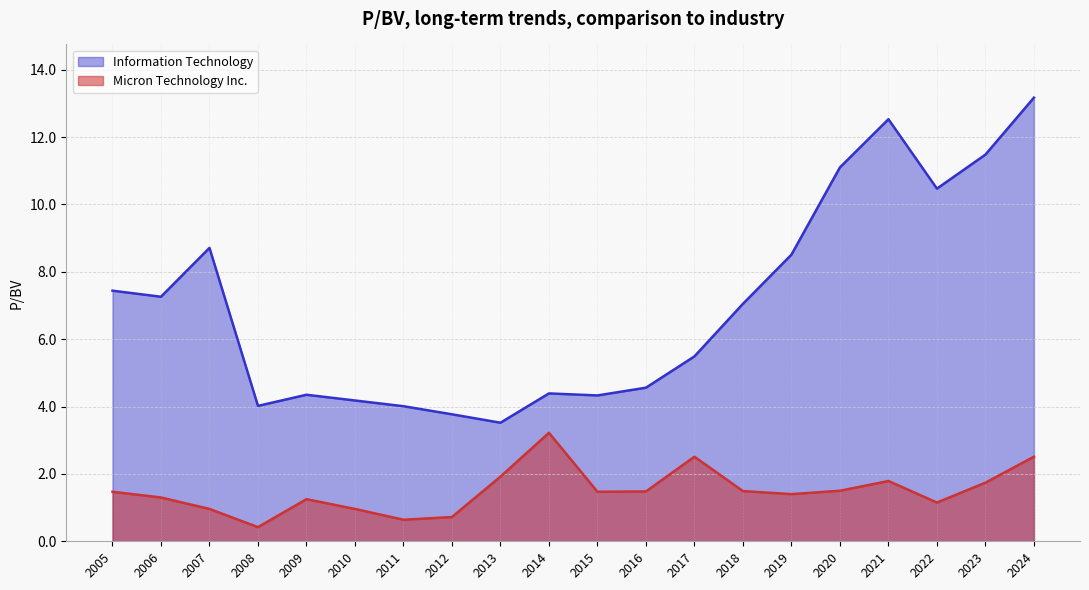

Where is Information Technology nearest to the value 8?

2019